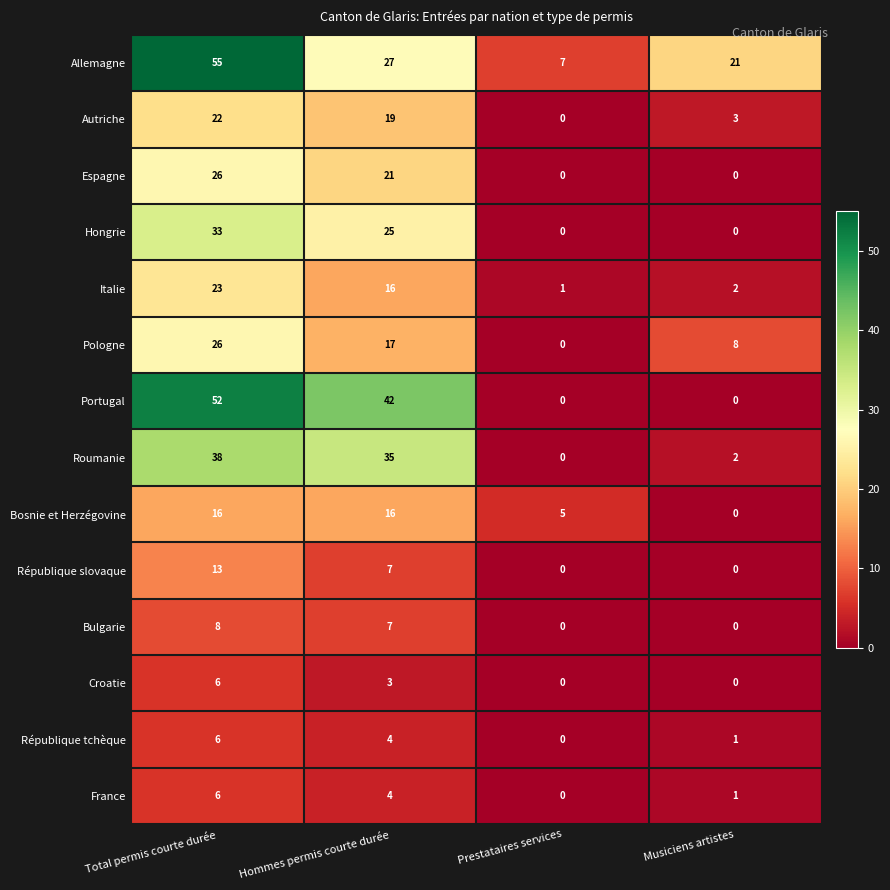

What is the difference between the second highest and second lowest values in the Espagne series?

21